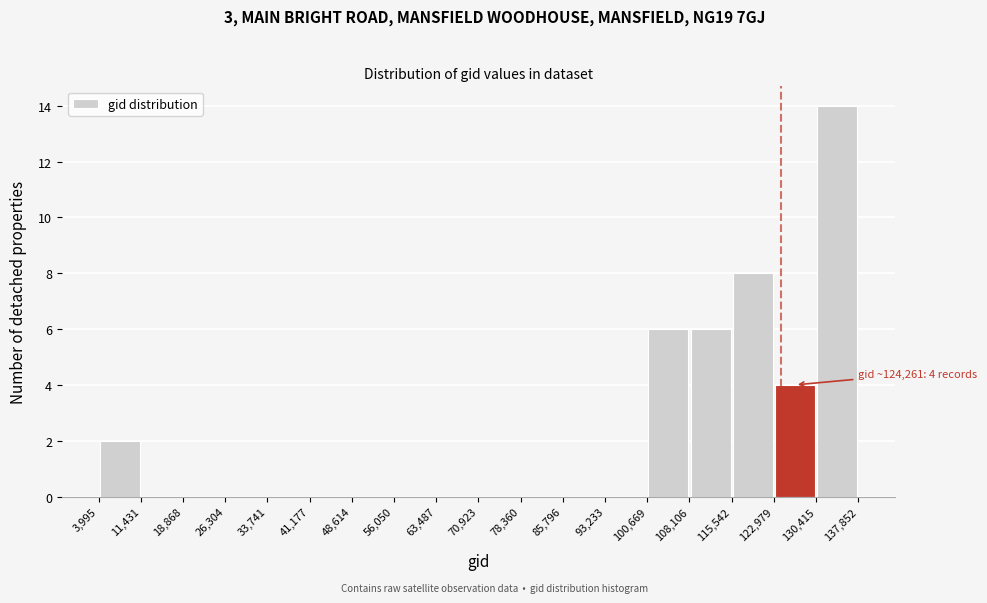

Which range on the x-axis has the tallest bar?

130,415 to 137,852